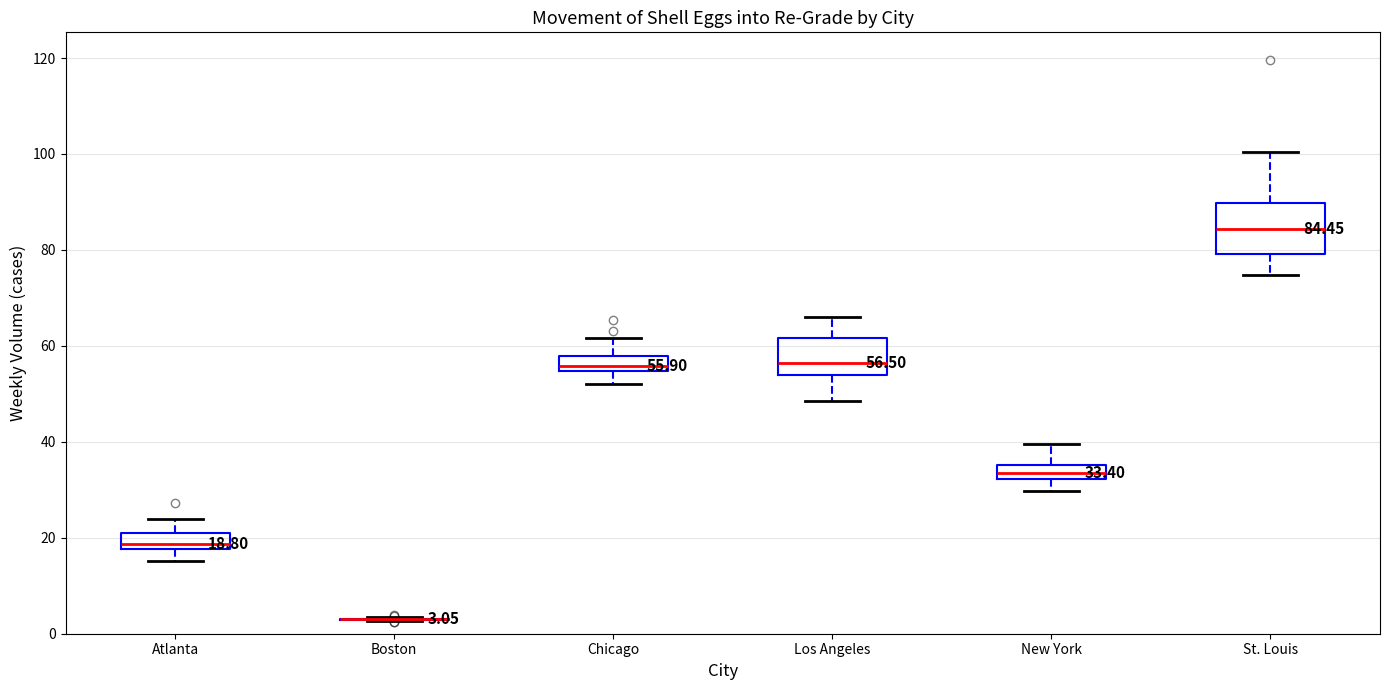

Which box is the tallest, from its lower edge to its upper edge?

St. Louis